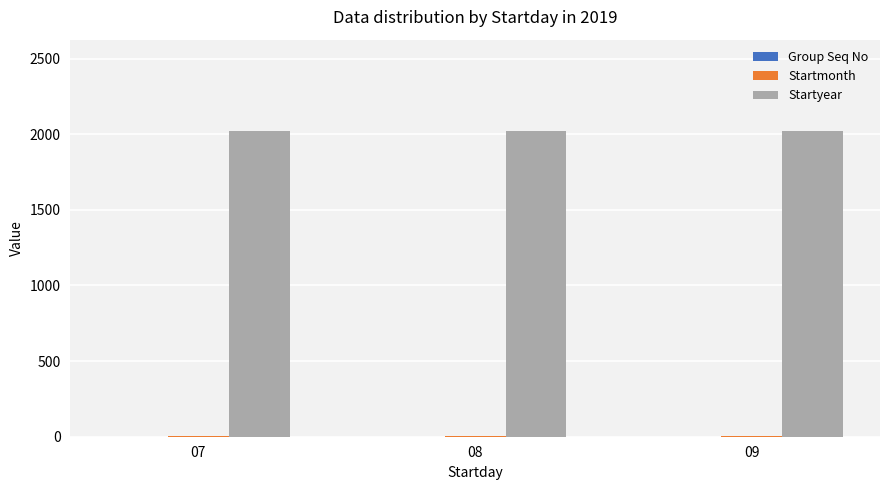

The value of Startyear at 09 is 3300. True or false?

False